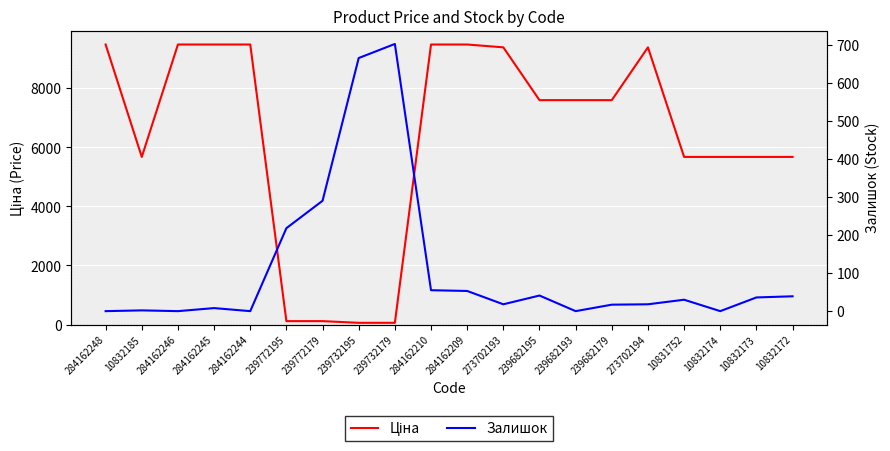

List the labels in order of Ціна value, largest first.

284162248, 284162246, 284162245, 284162244, 284162210, 284162209, 273702193, 273702194, 239682195, 239682193, 239682179, 10832185, 10831752, 10832174, 10832173, 10832172, 239772195, 239772179, 239732195, 239732179